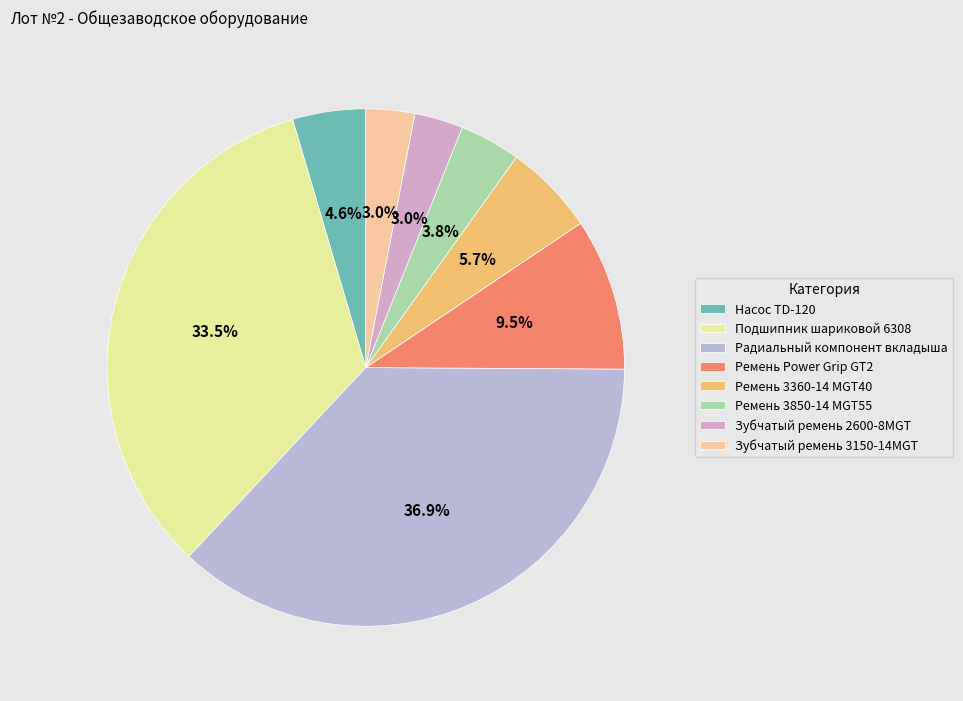

Is the sum of Ремень Power Grip GT2 and Ремень 3360-14 MGT40 greater than half?

No